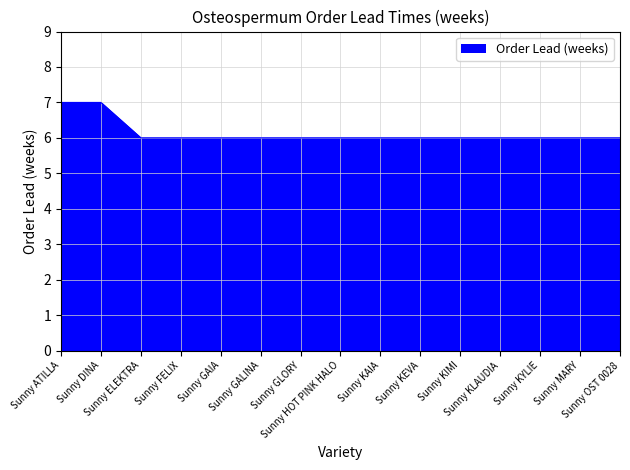

Reading left to right, what are all the values shown in this chart?

Sunny ATILLA=7	Sunny DINA=7	Sunny ELEKTRA=6	Sunny FELIX=6	Sunny GAIA=6	Sunny GALINA=6	Sunny GLORY=6	Sunny HOT PINK HALO=6	Sunny KAIA=6	Sunny KEVA=6	Sunny KIMI=6	Sunny KLAUDIA=6	Sunny KYLIE=6	Sunny MARY=6	Sunny OST 0028=6